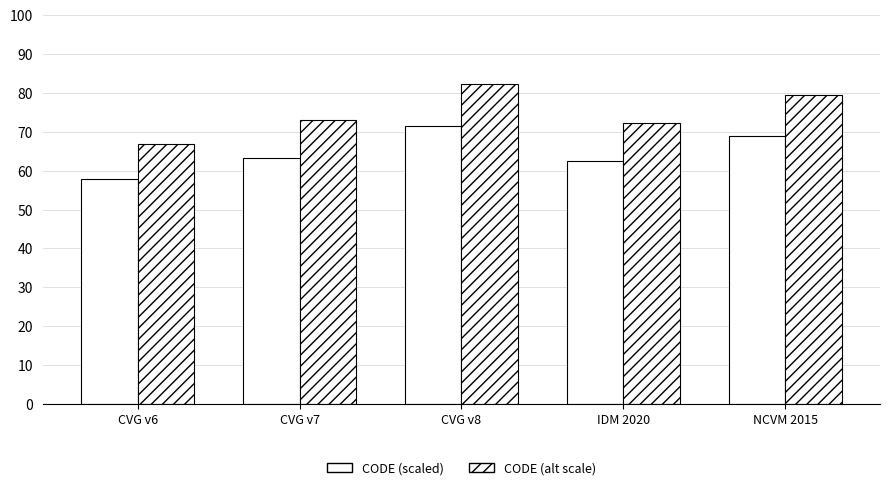

How many series are shown in this chart?

2